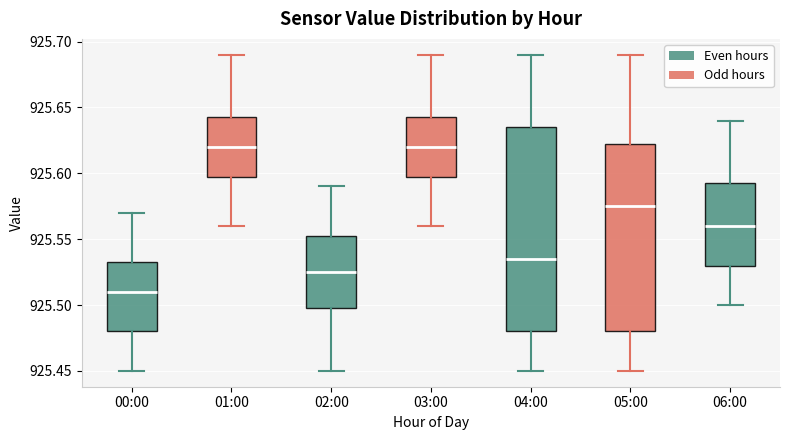

Reading left to right, read every box against the y-axis: the position of its median line, the range the box covers, and the ends of its whiskers. The values are not printed on the chart, so give them approximately, as read against the axis.

00:00: median 925.510, box 925.480 to 925.535, whiskers 925.450 to 925.570
01:00: median 925.620, box 925.600 to 925.645, whiskers 925.560 to 925.690
02:00: median 925.525, box 925.500 to 925.555, whiskers 925.450 to 925.590
03:00: median 925.620, box 925.600 to 925.645, whiskers 925.560 to 925.690
04:00: median 925.535, box 925.480 to 925.635, whiskers 925.450 to 925.690
05:00: median 925.575, box 925.480 to 925.625, whiskers 925.450 to 925.690
06:00: median 925.560, box 925.530 to 925.595, whiskers 925.500 to 925.640